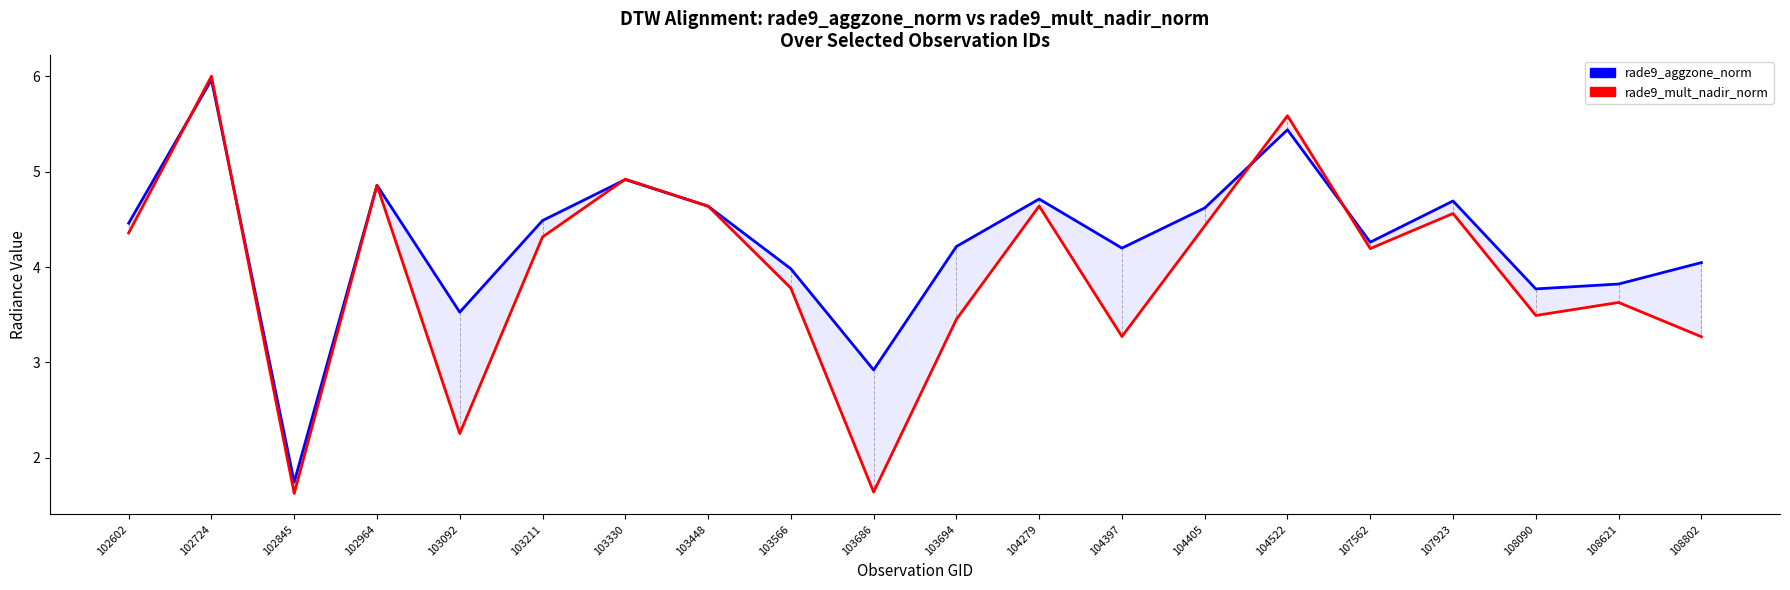

What is the total value across all series at 107923?

9.3